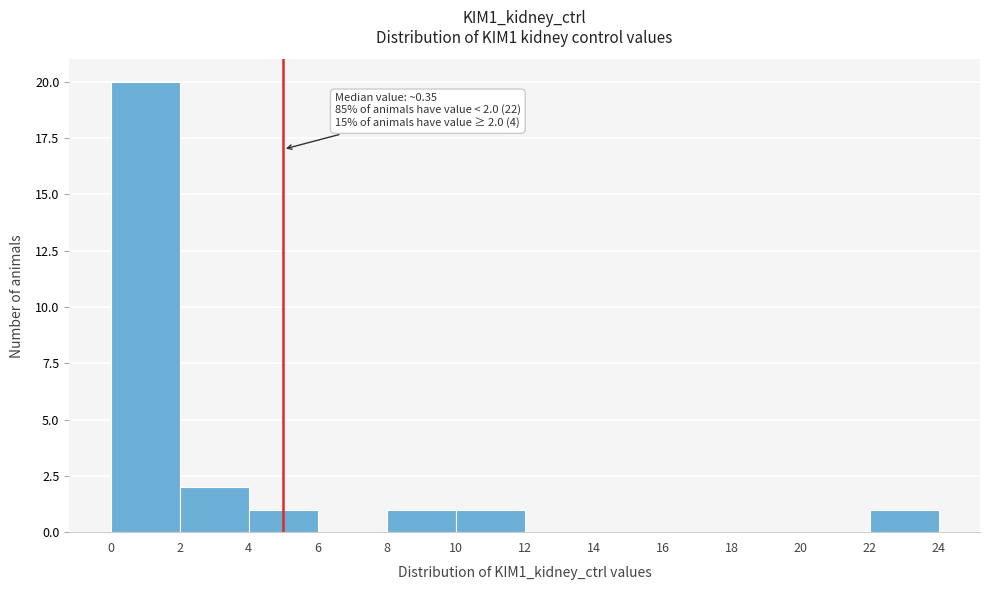

Which range on the x-axis has the tallest bar?

0 to 2